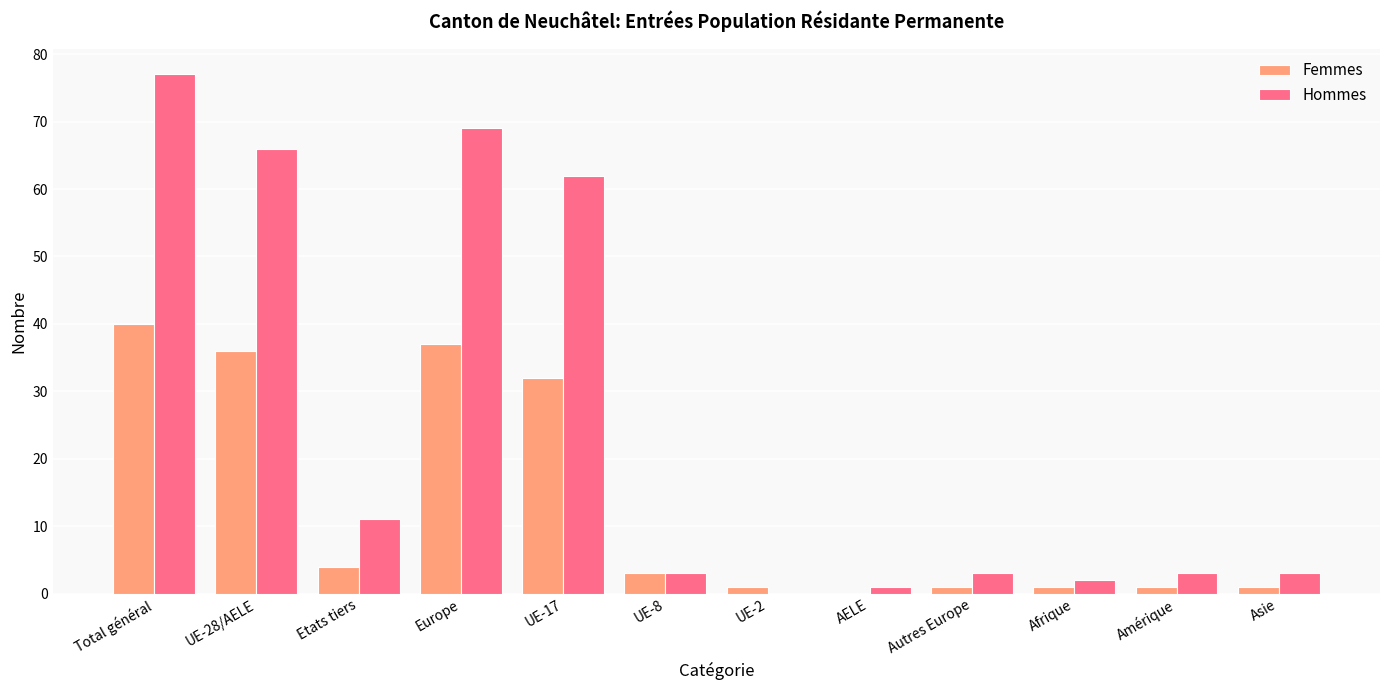

Reading left to right, transcribe all the data shown in this chart.

Femmes: Total général=40	UE-28/AELE=36	Etats tiers=4	Europe=37	UE-17=32	UE-8=3	UE-2=1	AELE=0	Autres Europe=1	Afrique=1	Amérique=1	Asie=1
Hommes: Total général=77	UE-28/AELE=66	Etats tiers=11	Europe=69	UE-17=62	UE-8=3	UE-2=0	AELE=1	Autres Europe=3	Afrique=2	Amérique=3	Asie=3